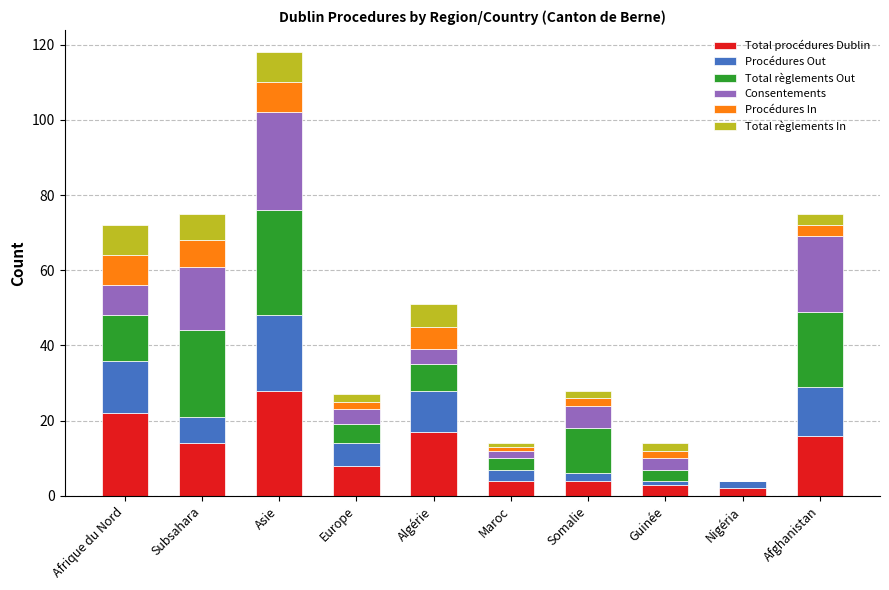

At which category is the sum across all series the highest?

Asie